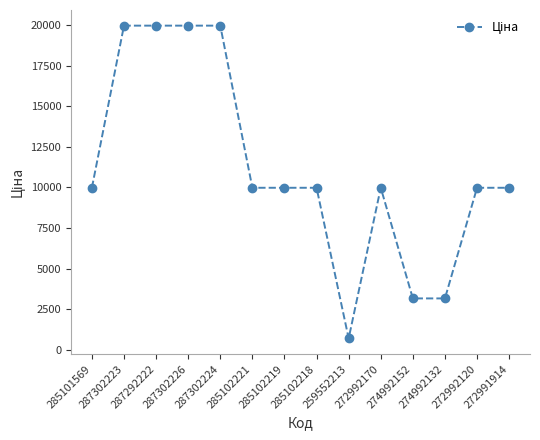

Reading left to right, list all the values displayed in this chart.

285101569=9975.0	287302223=19964.2	287292222=19964.2	287302226=19964.2	287302224=19964.2	285102221=9975.0	285102219=9975.0	285102218=9975.0	259552213=693.7	272992170=9975.0	274992152=3157.9	274992132=3157.9	272992120=9975.0	272991914=9975.0